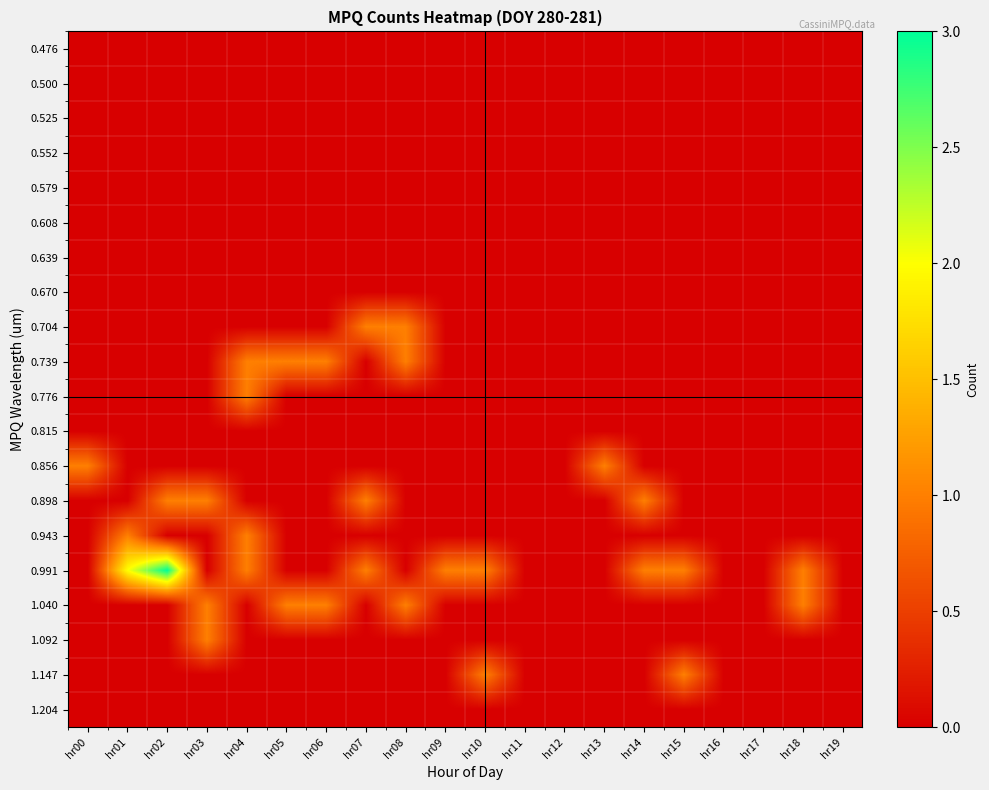

Reading left to right, what are all the values shown in this chart?

0.476: hr00=0	hr01=0	hr02=0	hr03=0	hr04=0	hr05=0	hr06=0	hr07=0	hr08=0	hr09=0	hr10=0	hr11=0	hr12=0	hr13=0	hr14=0	hr15=0	hr16=0	hr17=0	hr18=0	hr19=0
0.500: hr00=0	hr01=0	hr02=0	hr03=0	hr04=0	hr05=0	hr06=0	hr07=0	hr08=0	hr09=0	hr10=0	hr11=0	hr12=0	hr13=0	hr14=0	hr15=0	hr16=0	hr17=0	hr18=0	hr19=0
0.525: hr00=0	hr01=0	hr02=0	hr03=0	hr04=0	hr05=0	hr06=0	hr07=0	hr08=0	hr09=0	hr10=0	hr11=0	hr12=0	hr13=0	hr14=0	hr15=0	hr16=0	hr17=0	hr18=0	hr19=0
0.552: hr00=0	hr01=0	hr02=0	hr03=0	hr04=0	hr05=0	hr06=0	hr07=0	hr08=0	hr09=0	hr10=0	hr11=0	hr12=0	hr13=0	hr14=0	hr15=0	hr16=0	hr17=0	hr18=0	hr19=0
0.579: hr00=0	hr01=0	hr02=0	hr03=0	hr04=0	hr05=0	hr06=0	hr07=0	hr08=0	hr09=0	hr10=0	hr11=0	hr12=0	hr13=0	hr14=0	hr15=0	hr16=0	hr17=0	hr18=0	hr19=0
0.608: hr00=0	hr01=0	hr02=0	hr03=0	hr04=0	hr05=0	hr06=0	hr07=0	hr08=0	hr09=0	hr10=0	hr11=0	hr12=0	hr13=0	hr14=0	hr15=0	hr16=0	hr17=0	hr18=0	hr19=0
0.639: hr00=0	hr01=0	hr02=0	hr03=0	hr04=0	hr05=0	hr06=0	hr07=0	hr08=0	hr09=0	hr10=0	hr11=0	hr12=0	hr13=0	hr14=0	hr15=0	hr16=0	hr17=0	hr18=0	hr19=0
0.670: hr00=0	hr01=0	hr02=0	hr03=0	hr04=0	hr05=0	hr06=0	hr07=0	hr08=0	hr09=0	hr10=0	hr11=0	hr12=0	hr13=0	hr14=0	hr15=0	hr16=0	hr17=0	hr18=0	hr19=0
0.704: hr00=0	hr01=0	hr02=0	hr03=0	hr04=0	hr05=0	hr06=0	hr07=1	hr08=1	hr09=0	hr10=0	hr11=0	hr12=0	hr13=0	hr14=0	hr15=0	hr16=0	hr17=0	hr18=0	hr19=0
0.739: hr00=0	hr01=0	hr02=0	hr03=0	hr04=1	hr05=1	hr06=1	hr07=0	hr08=1	hr09=0	hr10=0	hr11=0	hr12=0	hr13=0	hr14=0	hr15=0	hr16=0	hr17=0	hr18=0	hr19=0
0.776: hr00=0	hr01=0	hr02=0	hr03=0	hr04=1	hr05=0	hr06=0	hr07=0	hr08=0	hr09=0	hr10=0	hr11=0	hr12=0	hr13=0	hr14=0	hr15=0	hr16=0	hr17=0	hr18=0	hr19=0
0.815: hr00=0	hr01=0	hr02=0	hr03=0	hr04=0	hr05=0	hr06=0	hr07=0	hr08=0	hr09=0	hr10=0	hr11=0	hr12=0	hr13=0	hr14=0	hr15=0	hr16=0	hr17=0	hr18=0	hr19=0
0.856: hr00=1	hr01=0	hr02=0	hr03=0	hr04=0	hr05=0	hr06=0	hr07=0	hr08=0	hr09=0	hr10=0	hr11=0	hr12=0	hr13=1	hr14=0	hr15=0	hr16=0	hr17=0	hr18=0	hr19=0
0.898: hr00=0	hr01=0	hr02=1	hr03=1	hr04=0	hr05=0	hr06=0	hr07=1	hr08=0	hr09=0	hr10=0	hr11=0	hr12=0	hr13=0	hr14=1	hr15=0	hr16=0	hr17=0	hr18=0	hr19=0
0.943: hr00=0	hr01=1	hr02=0	hr03=0	hr04=1	hr05=0	hr06=0	hr07=0	hr08=0	hr09=0	hr10=0	hr11=0	hr12=0	hr13=0	hr14=0	hr15=0	hr16=0	hr17=0	hr18=0	hr19=0
0.991: hr00=0	hr01=2	hr02=3	hr03=0	hr04=1	hr05=0	hr06=0	hr07=1	hr08=0	hr09=1	hr10=1	hr11=0	hr12=0	hr13=0	hr14=1	hr15=1	hr16=0	hr17=0	hr18=1	hr19=0
1.040: hr00=0	hr01=0	hr02=0	hr03=1	hr04=0	hr05=1	hr06=1	hr07=0	hr08=1	hr09=0	hr10=0	hr11=0	hr12=0	hr13=0	hr14=0	hr15=0	hr16=0	hr17=0	hr18=1	hr19=0
1.092: hr00=0	hr01=0	hr02=0	hr03=1	hr04=0	hr05=0	hr06=0	hr07=0	hr08=0	hr09=0	hr10=0	hr11=0	hr12=0	hr13=0	hr14=0	hr15=0	hr16=0	hr17=0	hr18=0	hr19=0
1.147: hr00=0	hr01=0	hr02=0	hr03=0	hr04=0	hr05=0	hr06=0	hr07=0	hr08=0	hr09=0	hr10=1	hr11=0	hr12=0	hr13=0	hr14=0	hr15=1	hr16=0	hr17=0	hr18=0	hr19=0
1.204: hr00=0	hr01=0	hr02=0	hr03=0	hr04=0	hr05=0	hr06=0	hr07=0	hr08=0	hr09=0	hr10=0	hr11=0	hr12=0	hr13=0	hr14=0	hr15=0	hr16=0	hr17=0	hr18=0	hr19=0